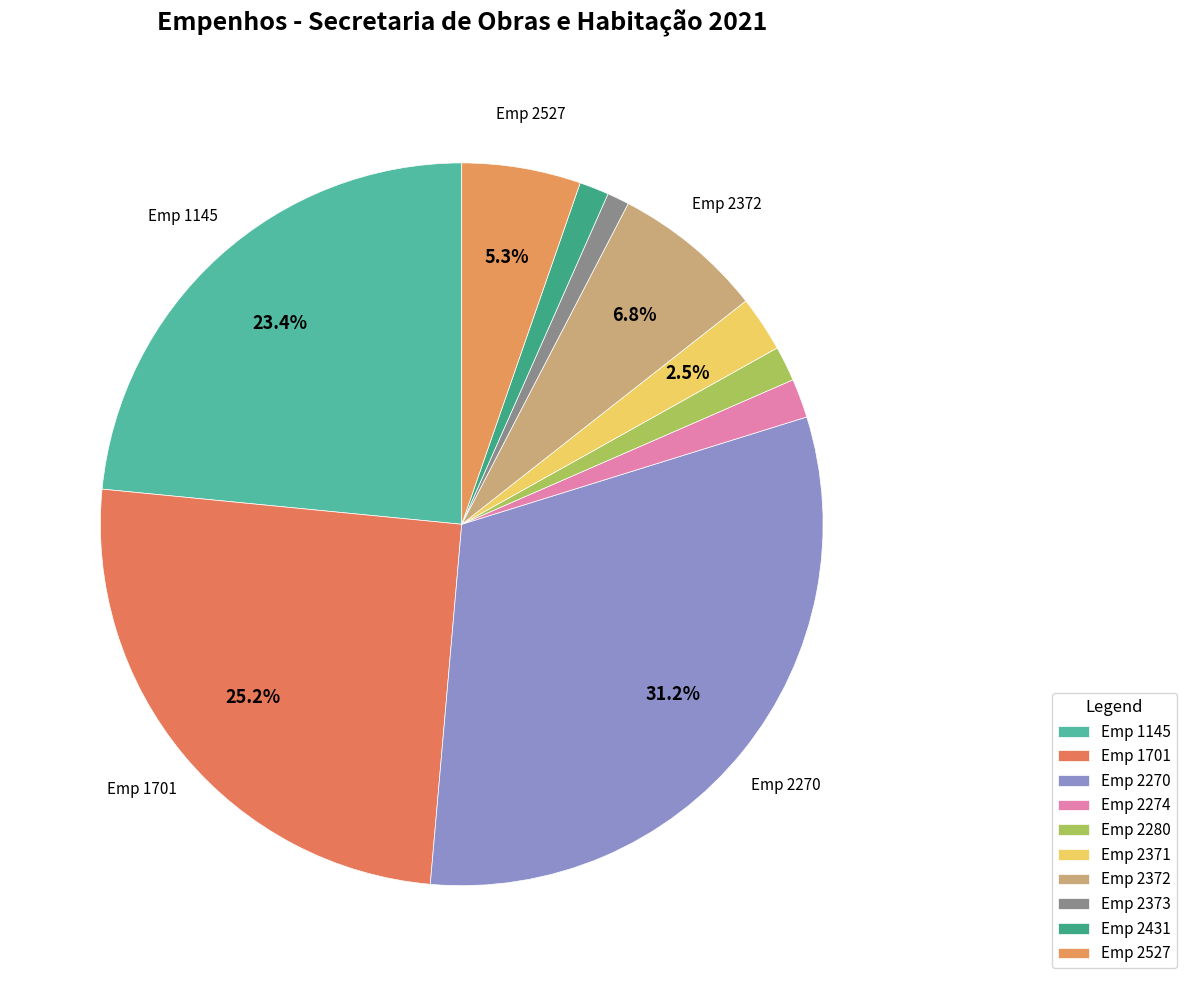

How many slices are in this pie chart?

10